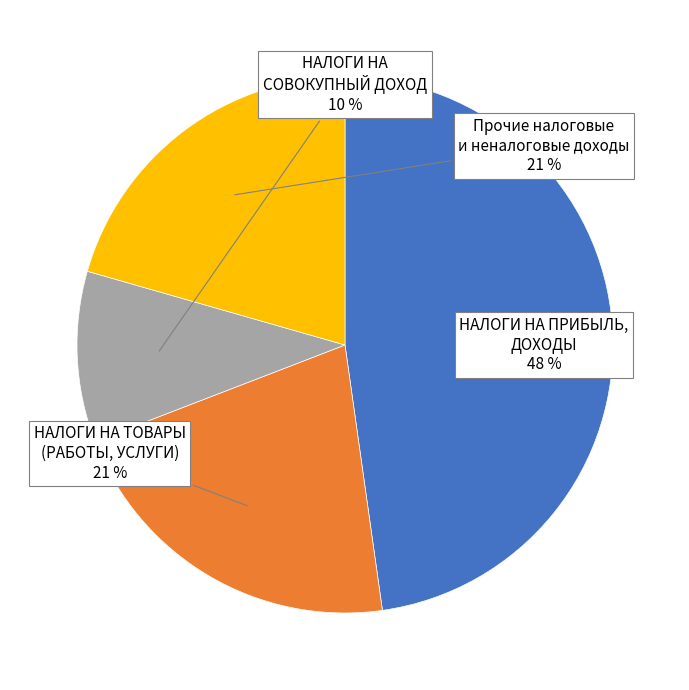

To the nearest percent, what is the average slice percentage?

25%